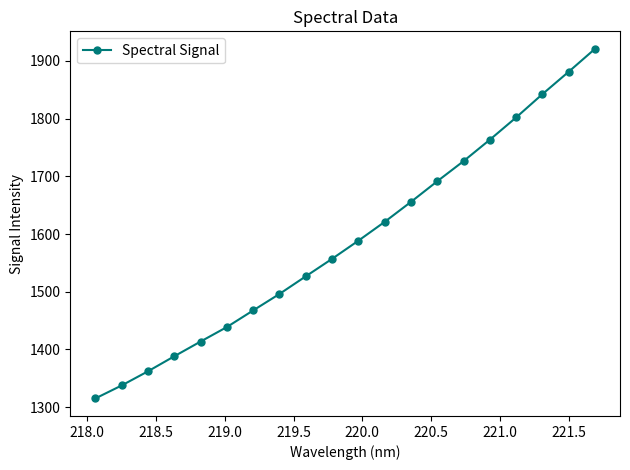

What is the sum of all values?

31796.5